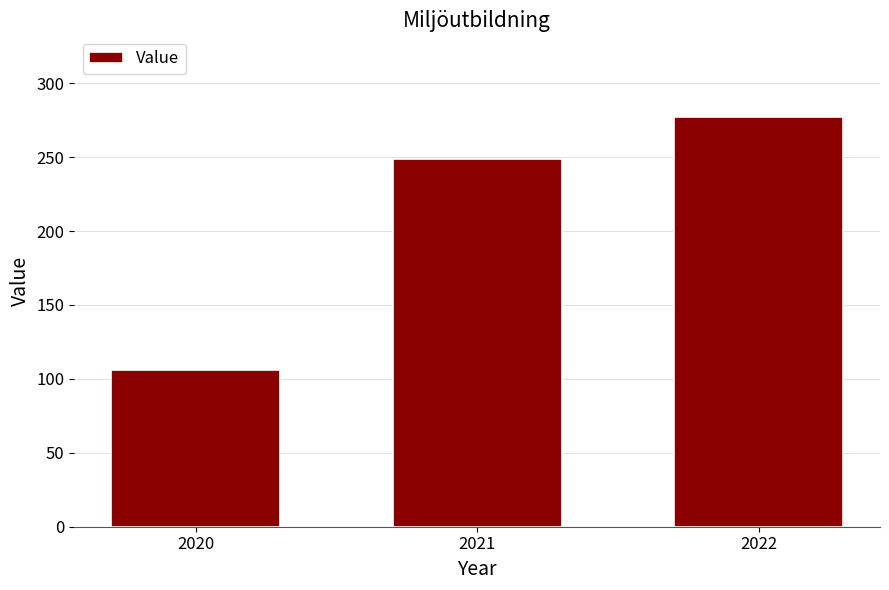

What is the value of the 1st bar from the left?

106